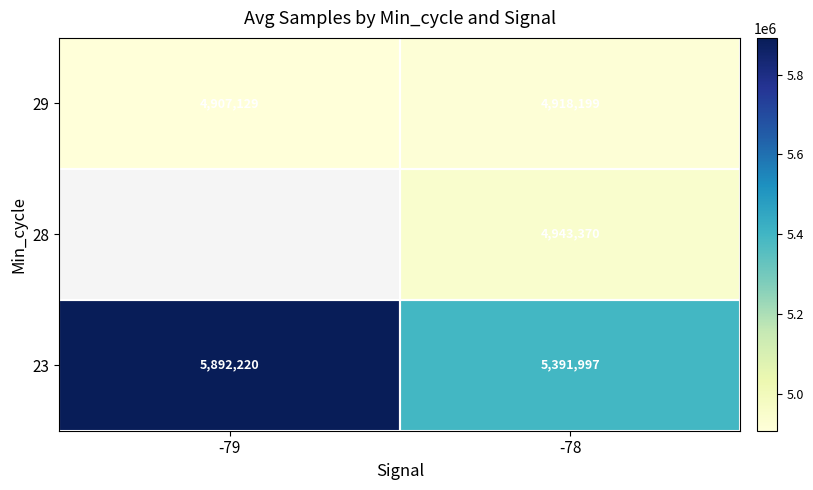

Rank the series at -78 from highest to lowest value.

23, 28, 29